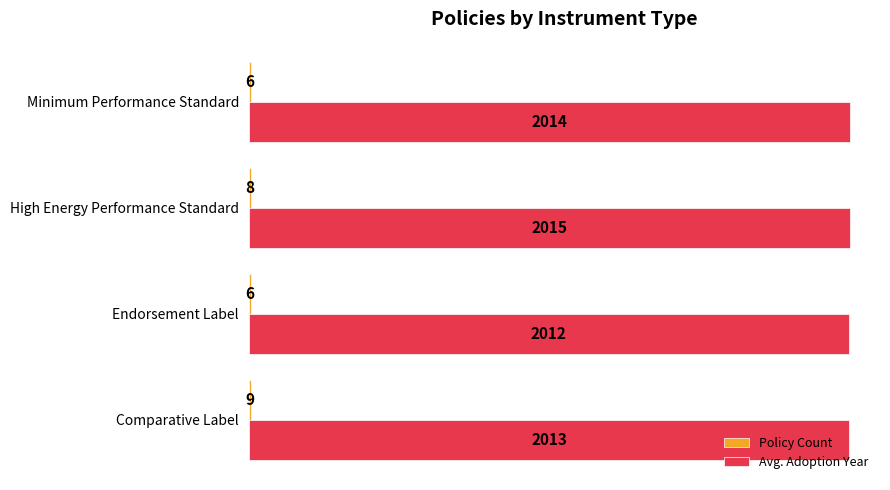

At which category is the sum across all series the highest?

High Energy Performance Standard